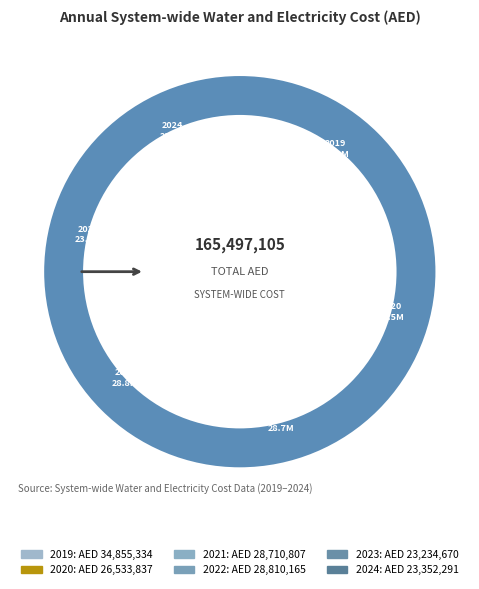

What is the largest slice in the pie chart?

2019